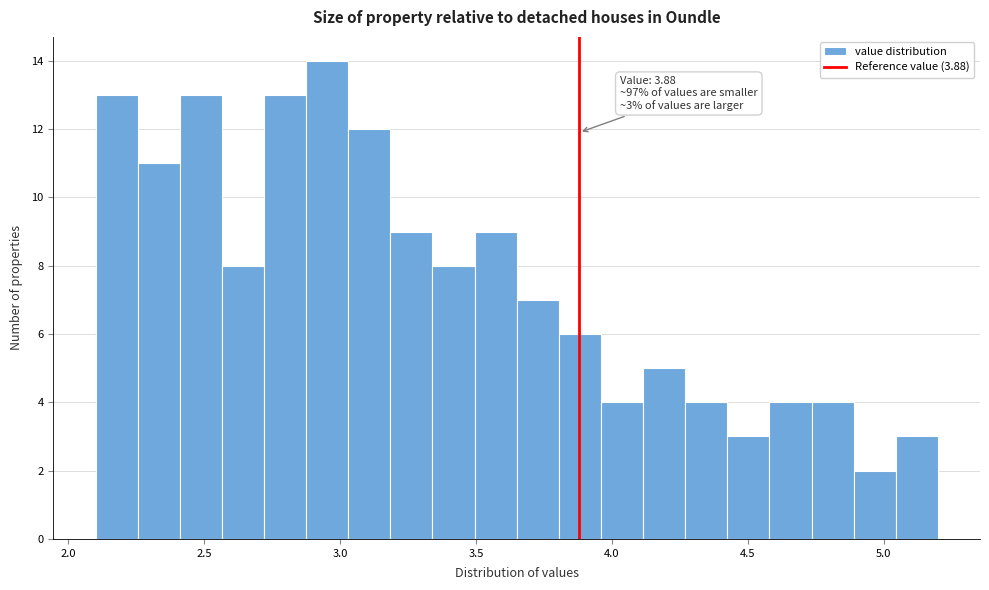

Around what value on the x-axis is the tallest bar? Give the approximate position of its centre, as read against the axis.

2.95